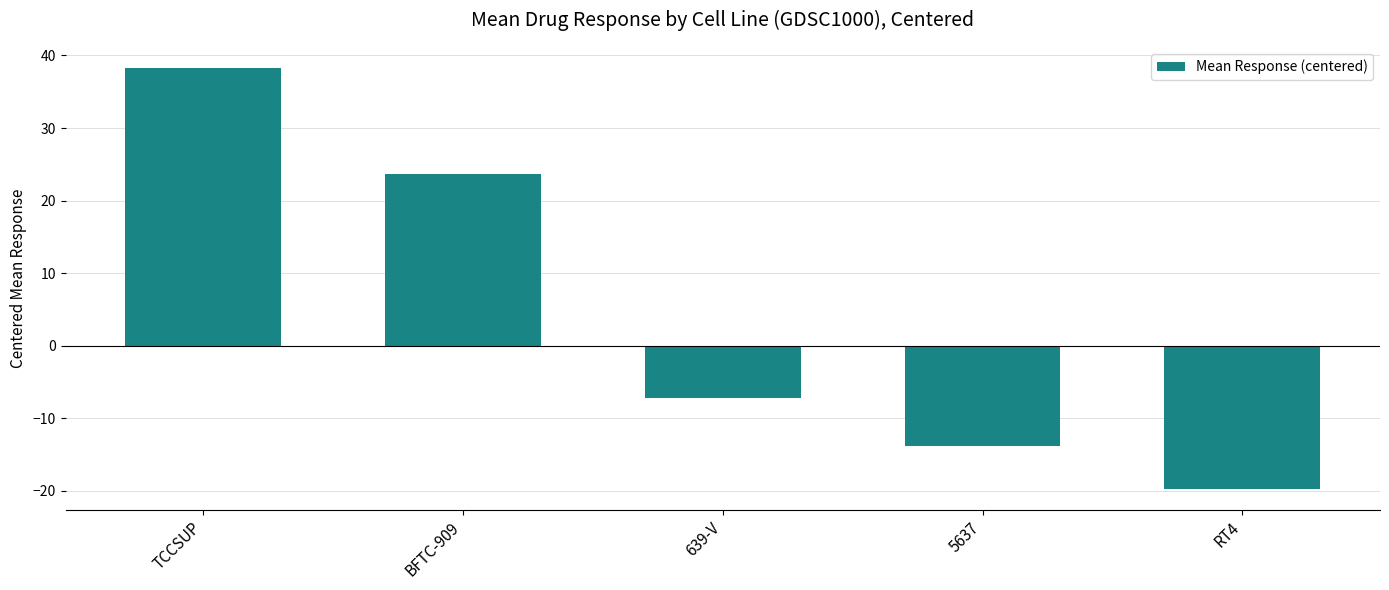

What is the change in value from 5637 to RT4?

-5.9